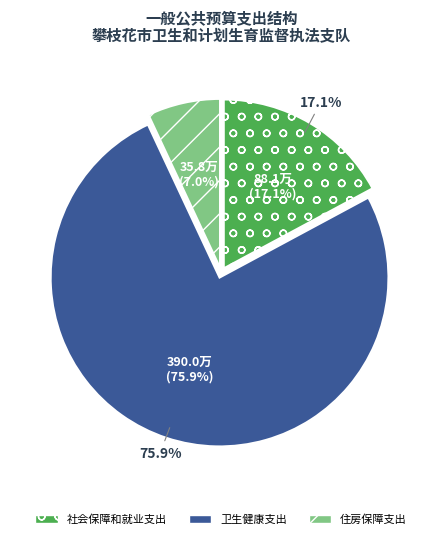

What percentage is the 住房保障支出 slice, to the nearest percent?

7%